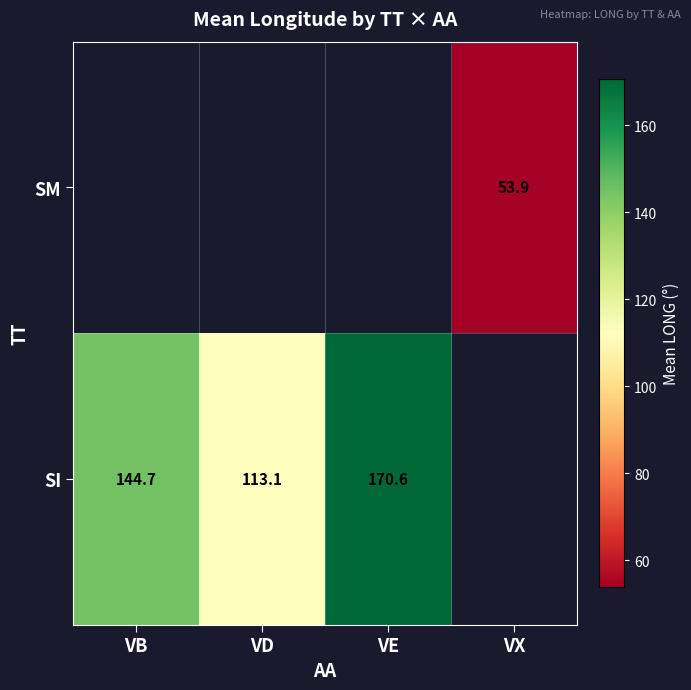

True or false: SI has a value of 170.6 at VE.

True